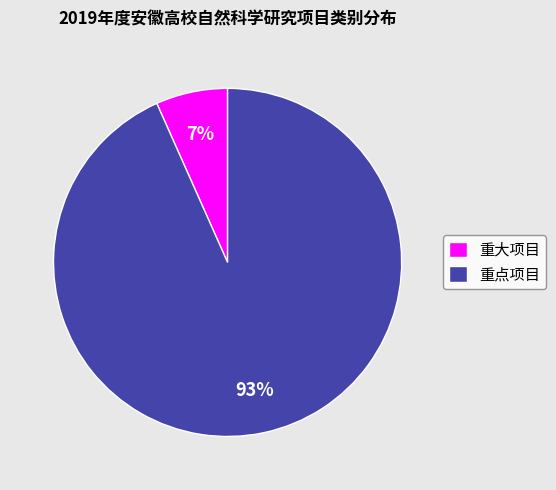

How many slices are in this pie chart?

2